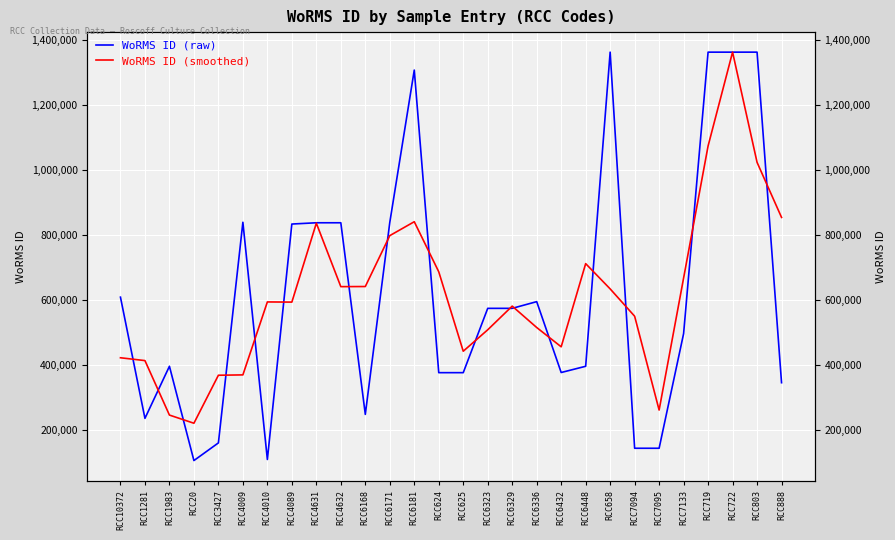

What is the difference between the WoRMS ID (smoothed) values at RCC6329 and RCC6181?

259301.0